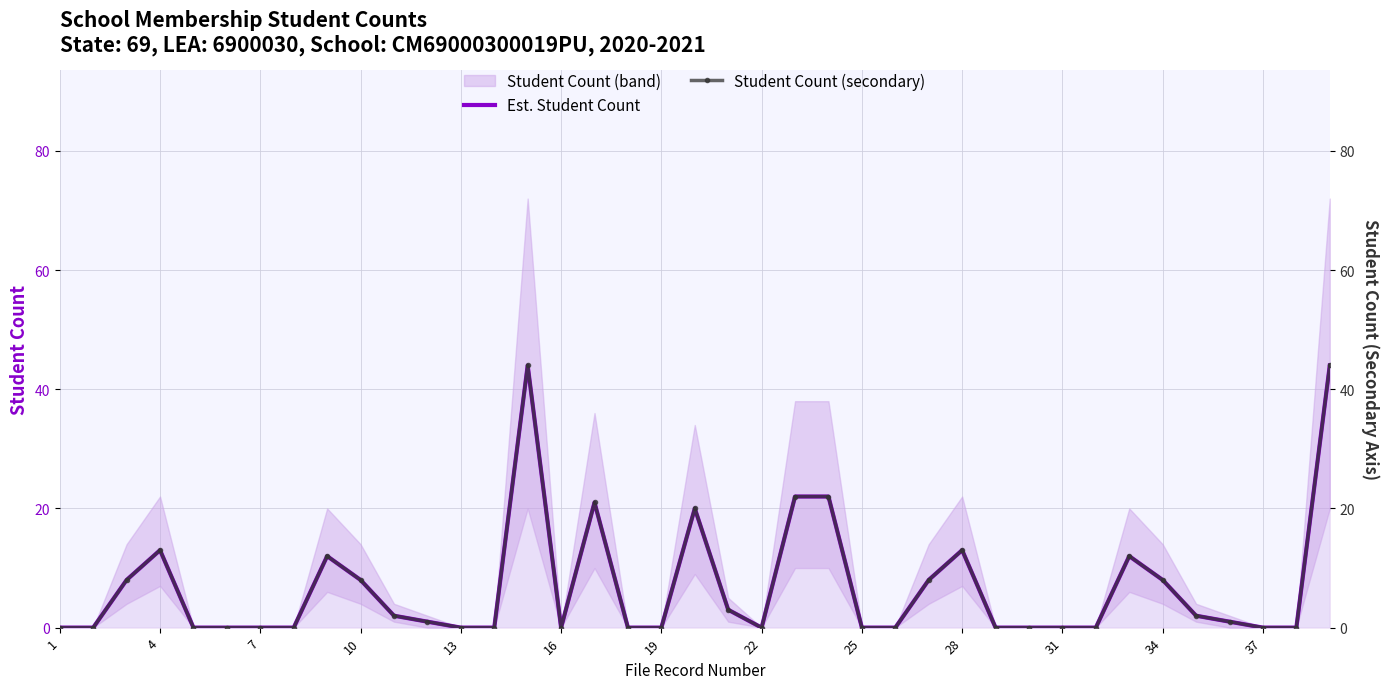

The value of Est. Student Count at 25 is -29. True or false?

False